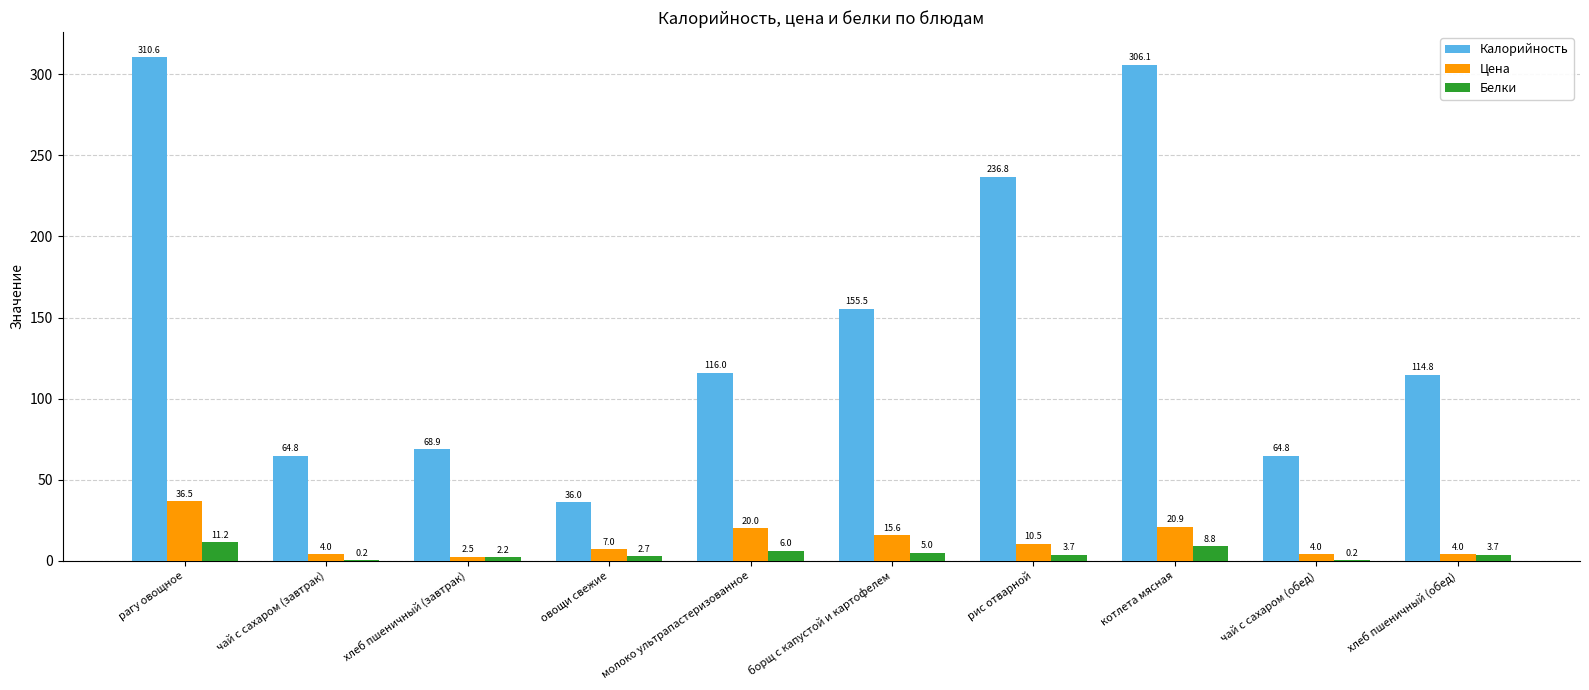

Between чай с сахаром (завтрак) and рис отварной, which series saw the biggest shift?

Калорийность